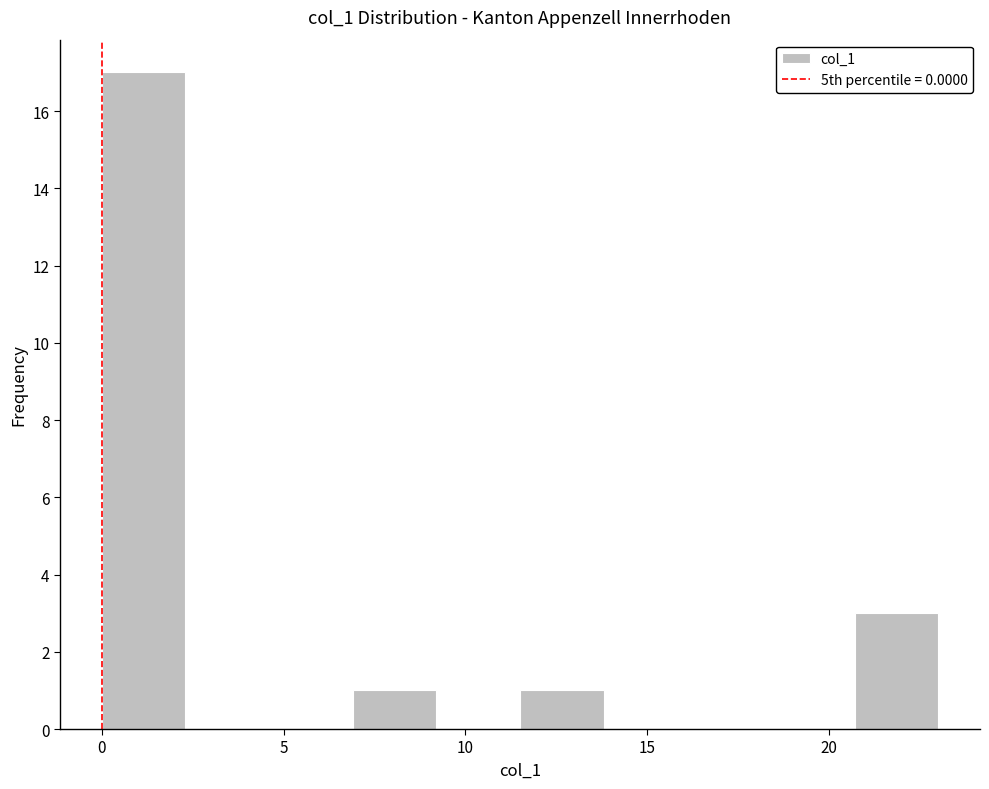

Reading left to right, transcribe this chart: for each bar, give the range it covers on the x-axis and its height. Neither the bar edges nor the heights are printed on the chart, so give them approximately, as read against the axes.

0.0 to 2.3: 17
2.3 to 4.6: 0
4.6 to 6.9: 0
6.9 to 9.2: 1
9.2 to 11.5: 0
11.5 to 13.8: 1
13.8 to 16.1: 0
16.1 to 18.4: 0
18.4 to 20.7: 0
20.7 to 23.0: 3